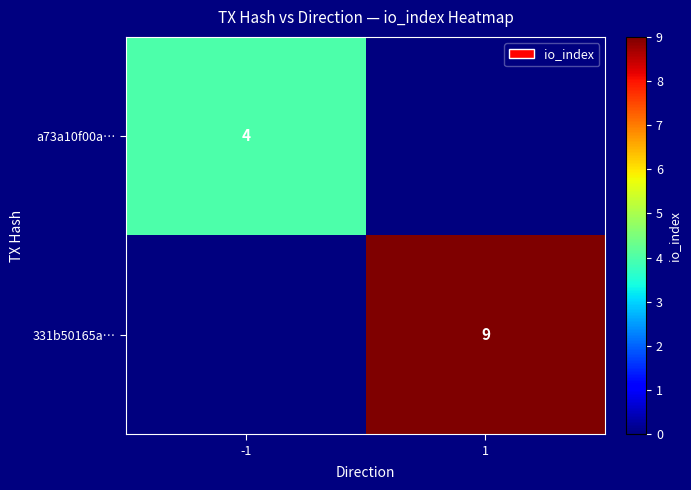

The value of a73a10f00a… at -1 is 4. True or false?

True